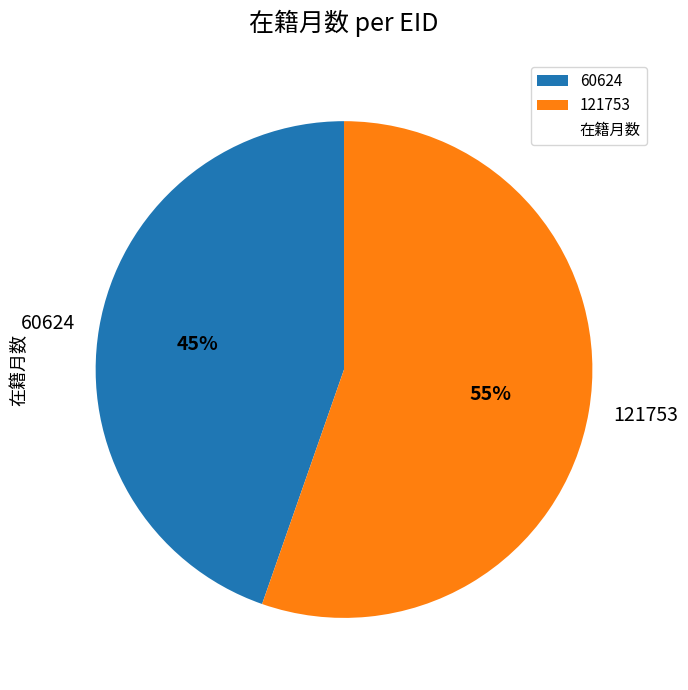

To the nearest percent, what portion does 121753 represent?

55%